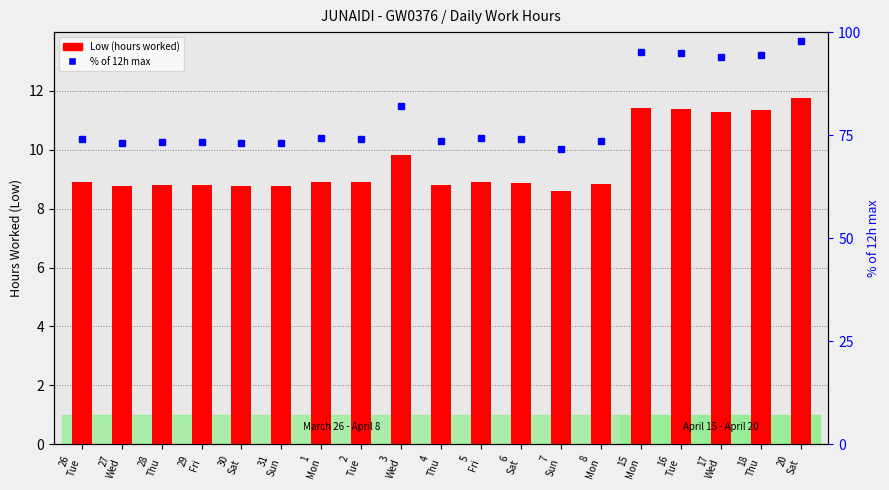

Which category has the highest value in the % of 12h max series?

20
Sat